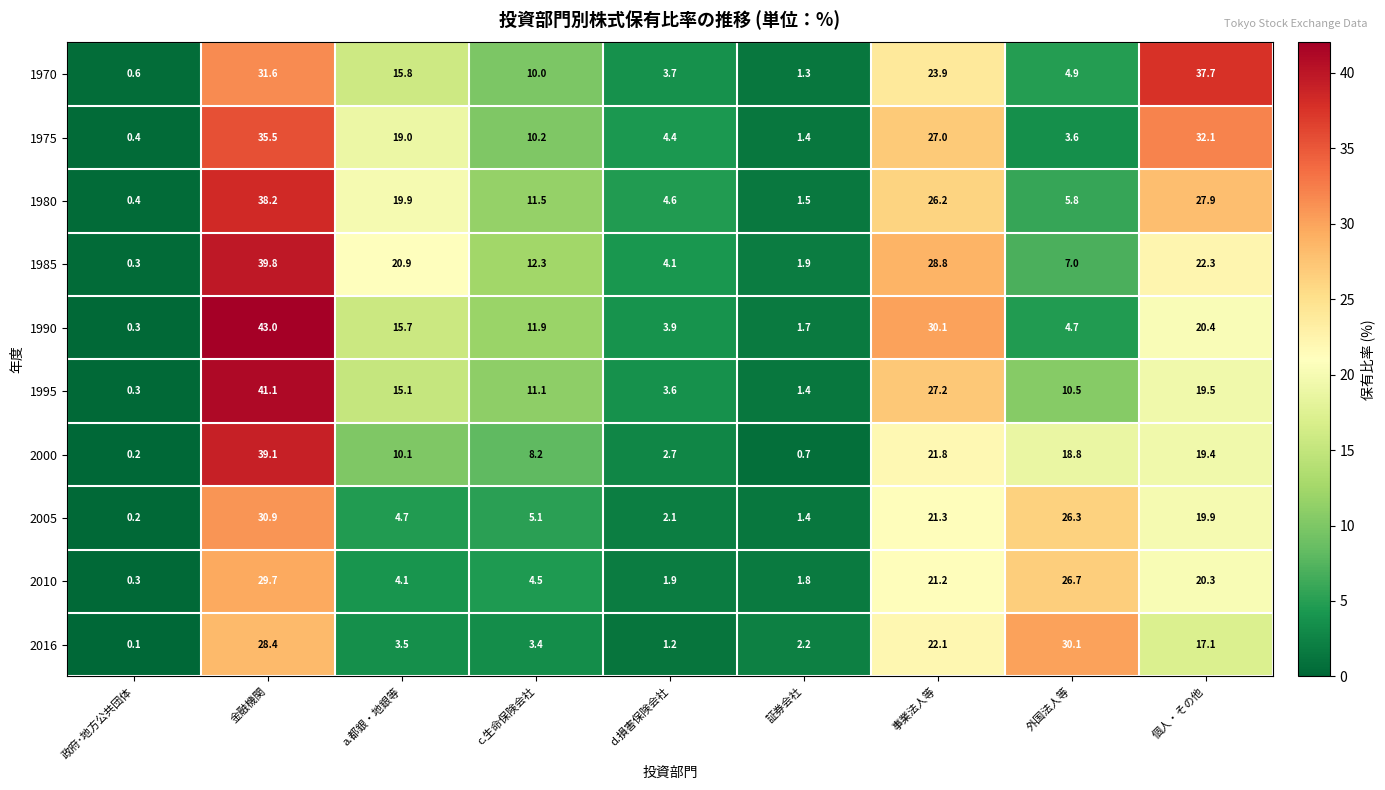

Is it true that 2016 equals 3.4 at c.生命保険会社?

True